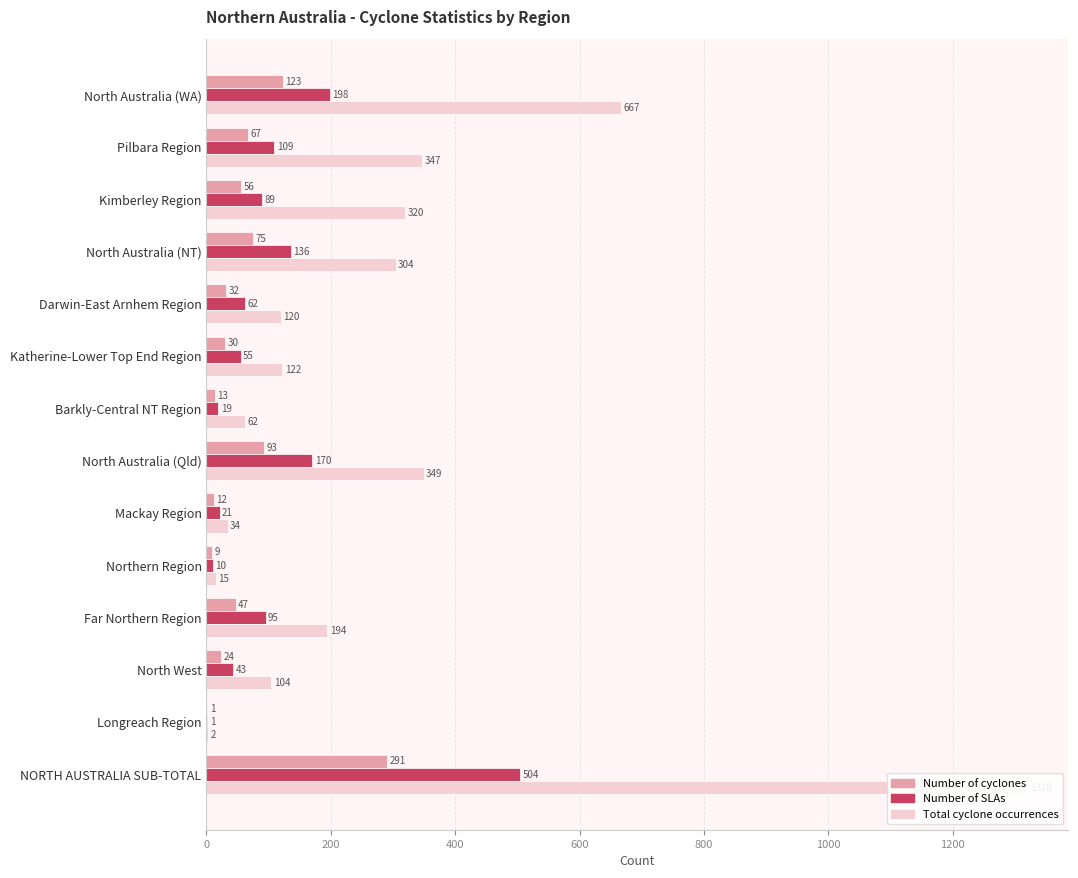

Are the bars grouped side by side (vs. stacked)?

Yes